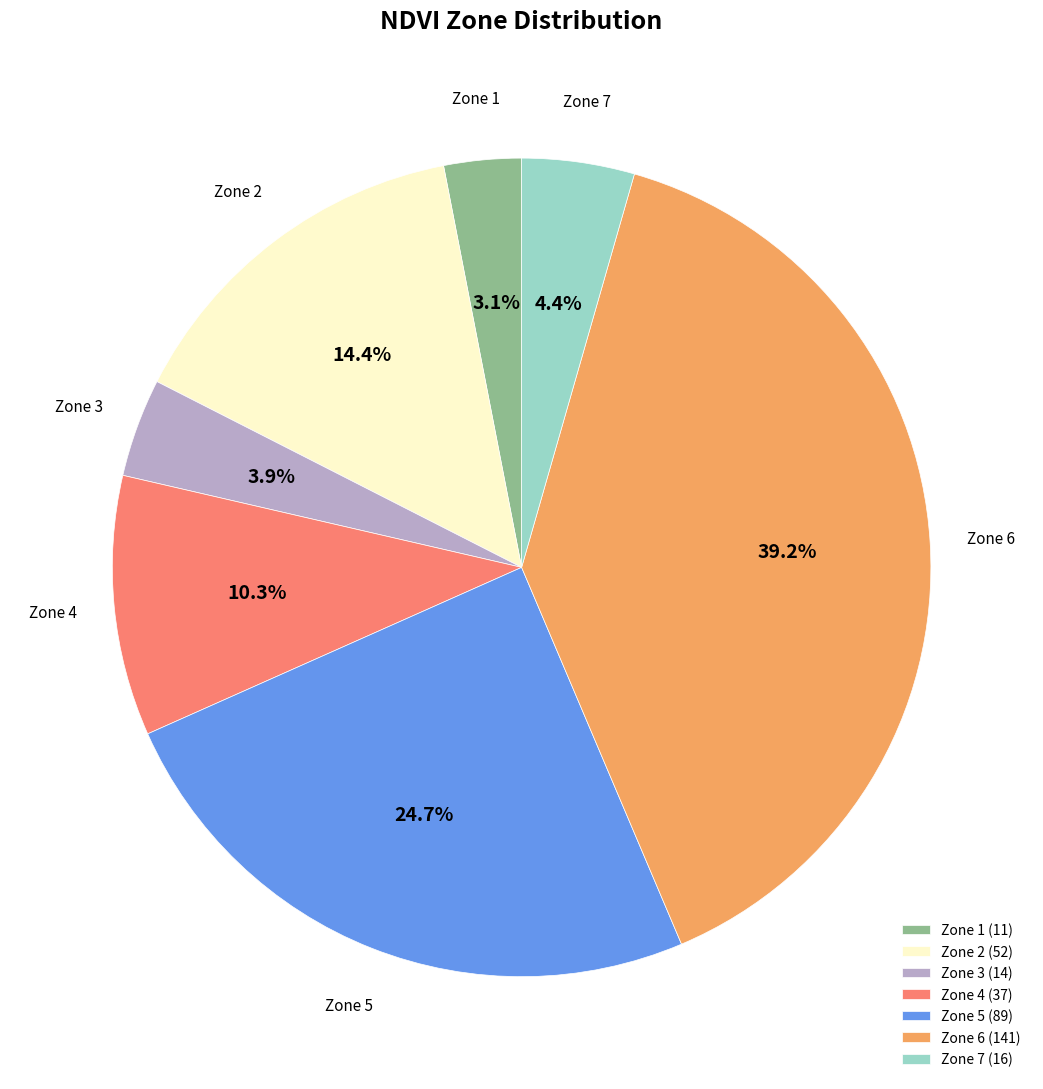

Rank the categories by value from lowest to highest.

Zone 1, Zone 3, Zone 7, Zone 4, Zone 2, Zone 5, Zone 6